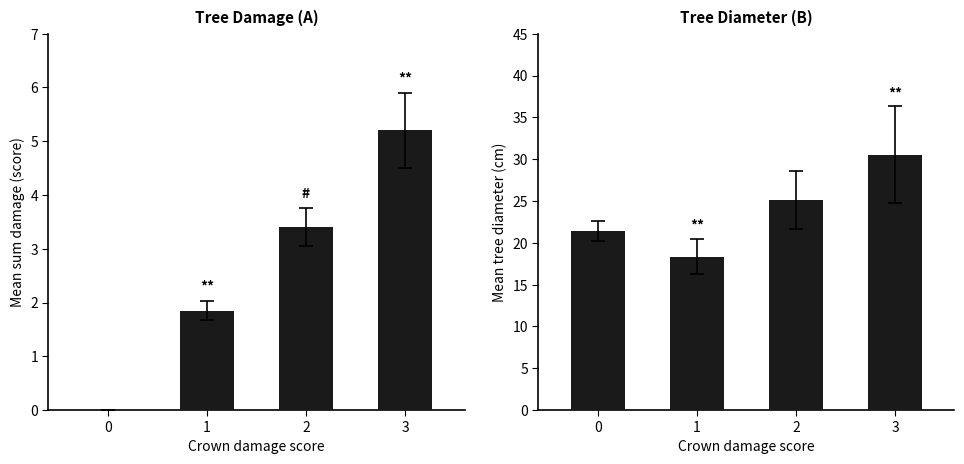

Reading right to left, what are all the values shown in this chart?

mean sum_damage: 3=5.2	2=3.4	1=1.9	0=0.0
mean treediameter_cm: 3=30.5	2=25.1	1=18.3	0=21.4